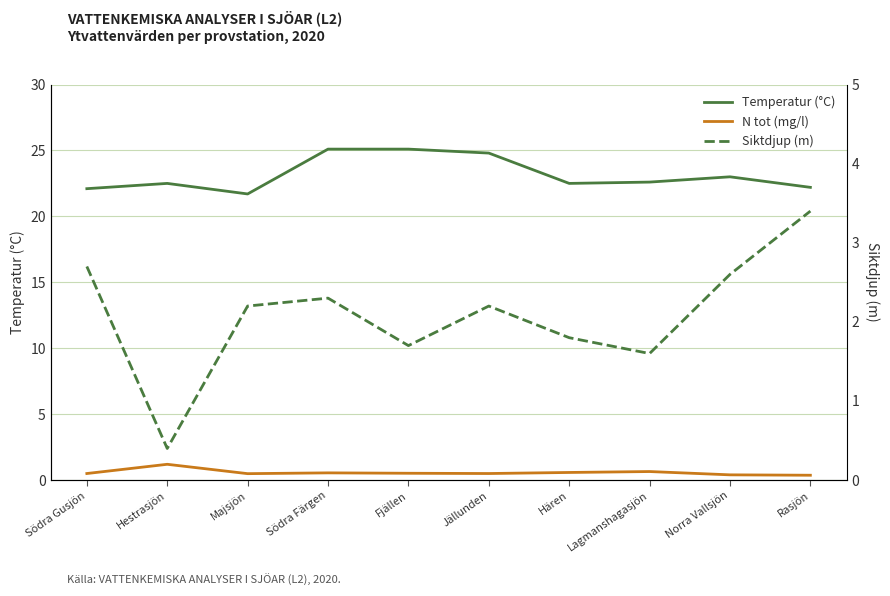

At which category does the chart reach its minimum across all series?

Rasjön